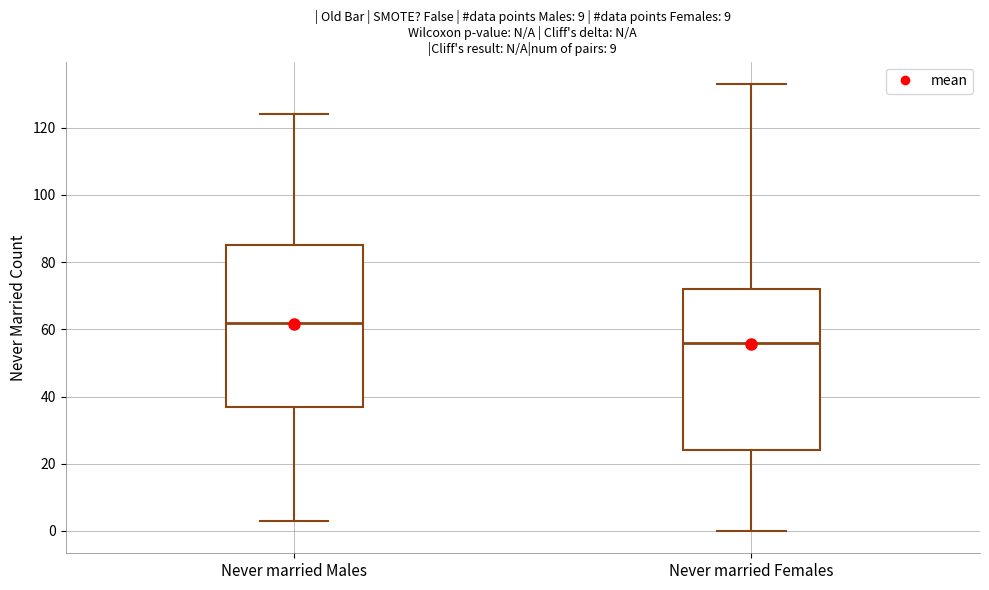

Reading left to right, read every box against the y-axis: the position of its median line, the range the box covers, and the ends of its whiskers. The values are not printed on the chart, so give them approximately, as read against the axis.

Never married Males: median 62, box 38 to 86, whiskers 4 to 124
Never married Females: median 56, box 24 to 72, whiskers 0 to 134